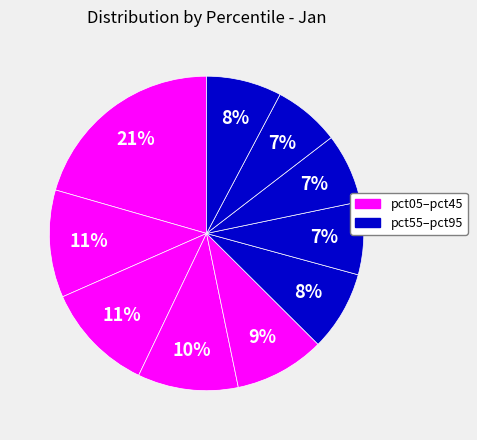

How many slices are in this pie chart?

10